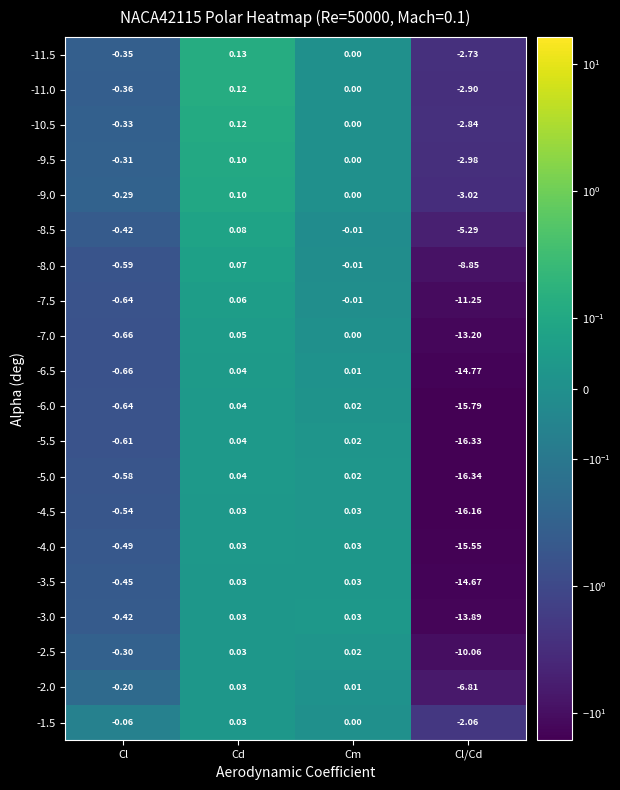

Where is -9.5 nearest to the value -1?

Cl